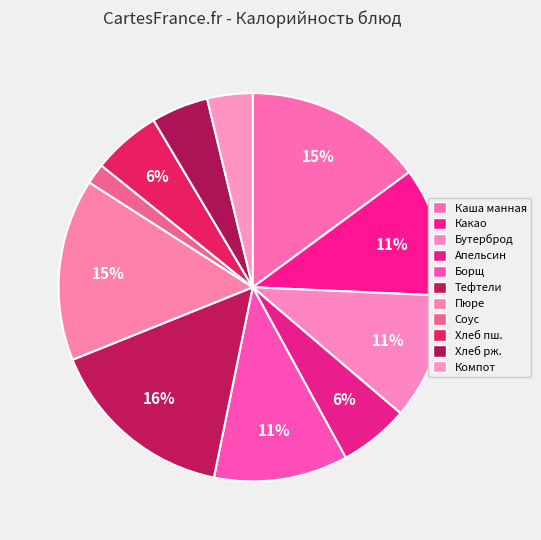

Count the number of slices in the pie.

11